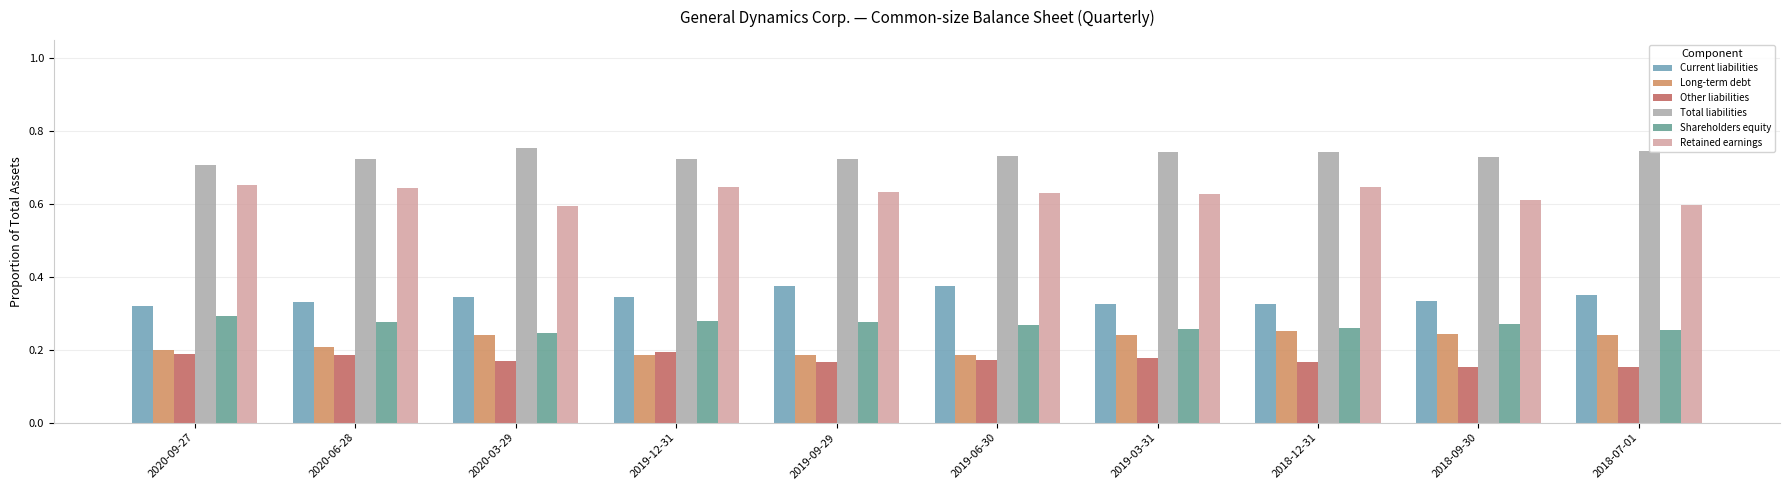

Read the Total liabilities value at 2018-09-30.

0.7